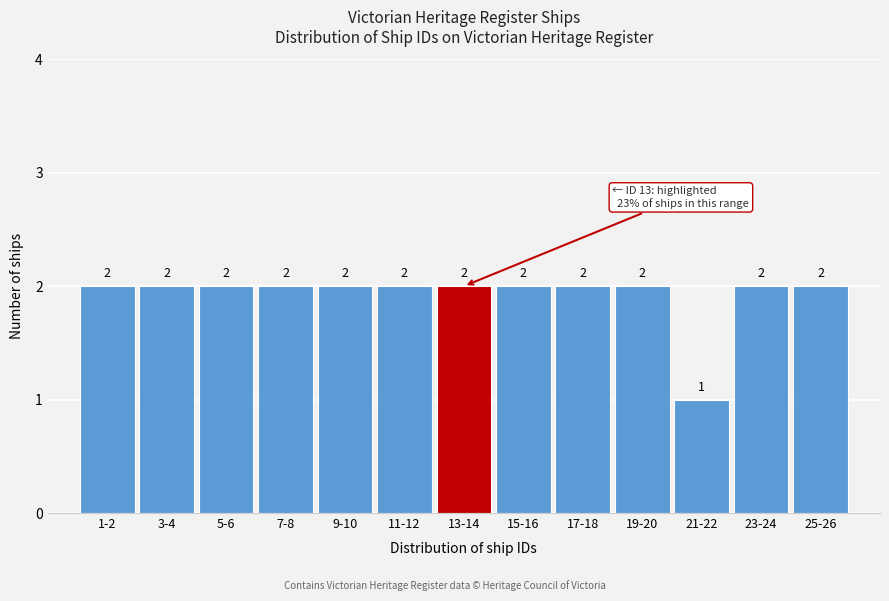

Reading right to left, transcribe all the data shown in this chart.

2	2	1	2	2	2	2	2	2	2	2	2	2